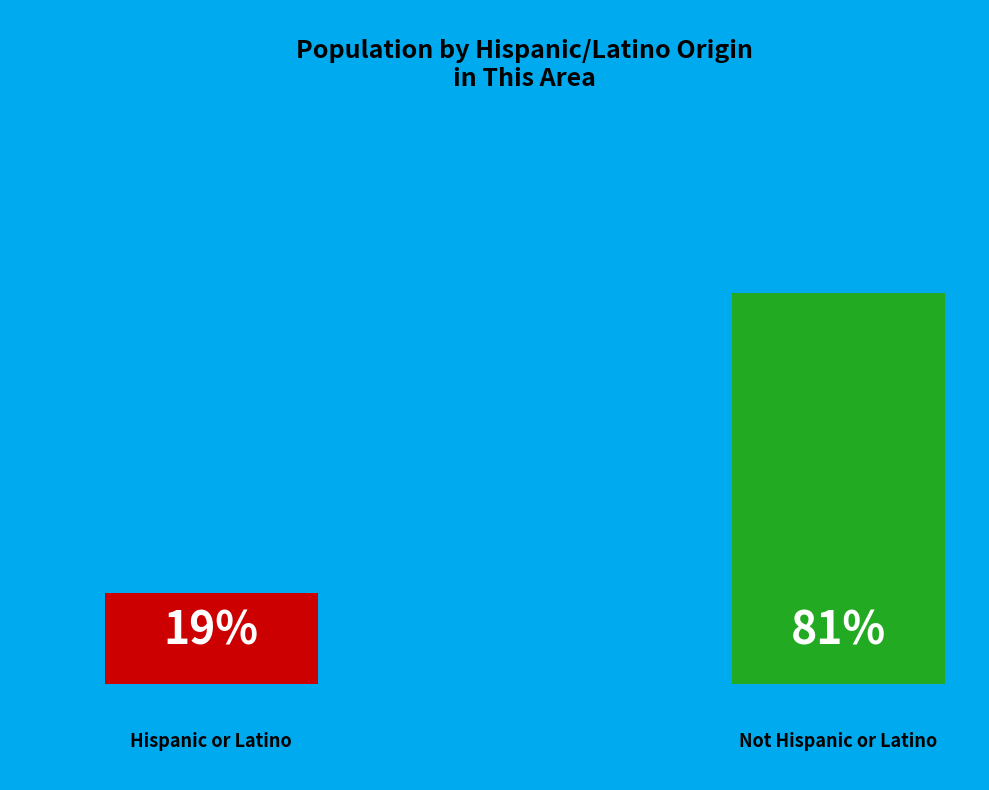

What is the largest slice in the pie chart?

Not Hispanic or Latino